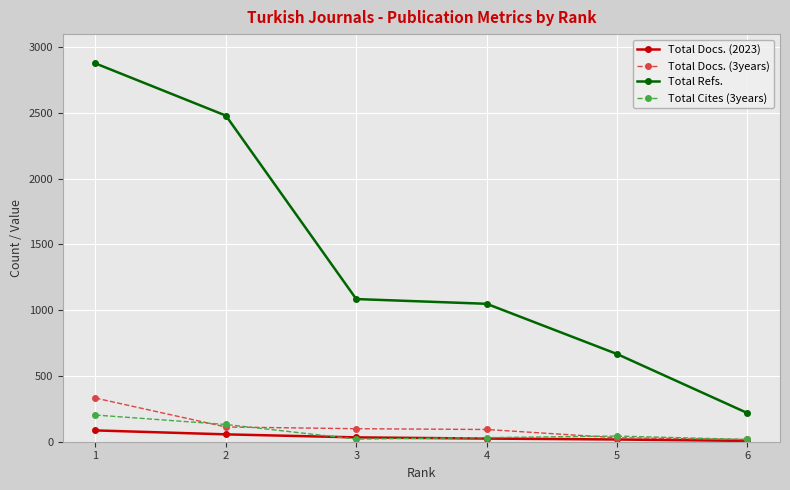

List the series in order of their peak value, highest first.

Total Refs., Total Docs. (3years), Total Cites (3years), Total Docs. (2023)